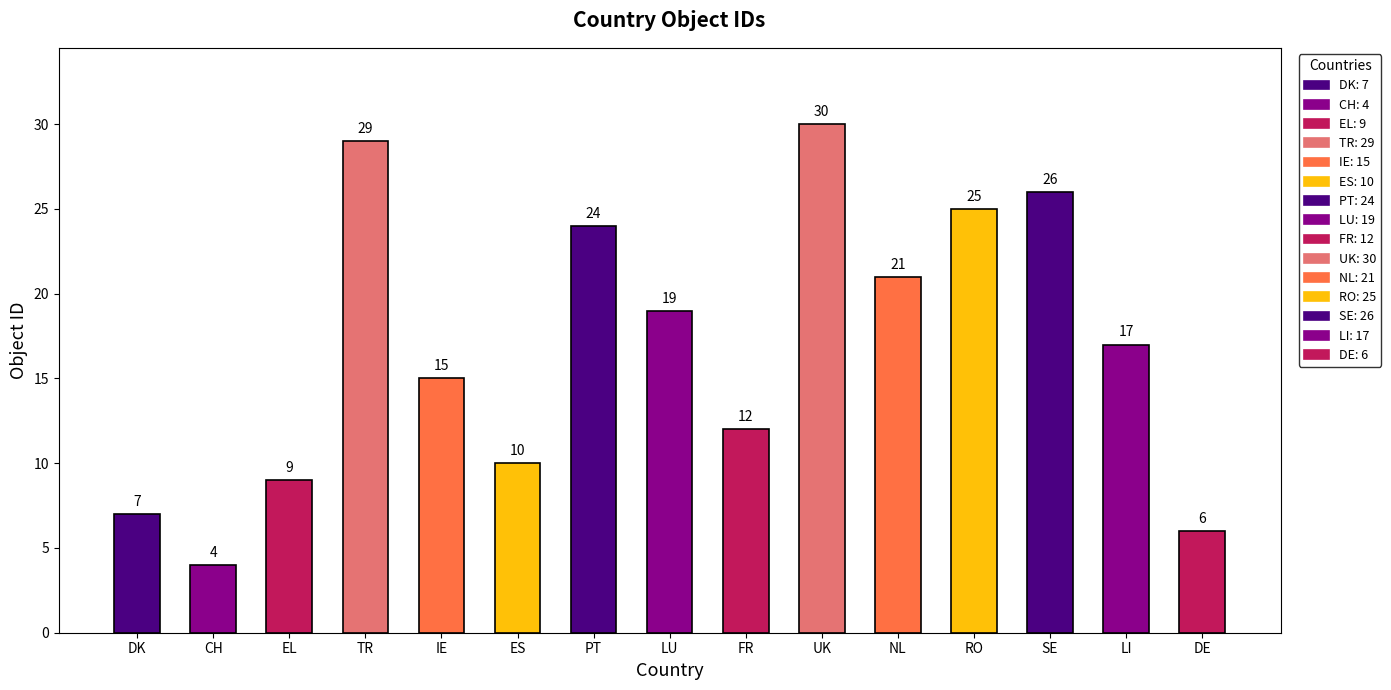

What is the label of the 7th bar from the left?

PT